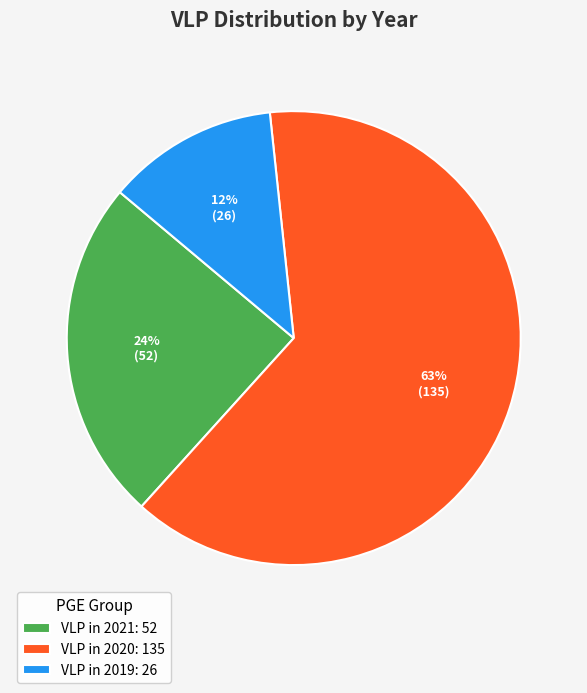

How many slices are in this pie chart?

3